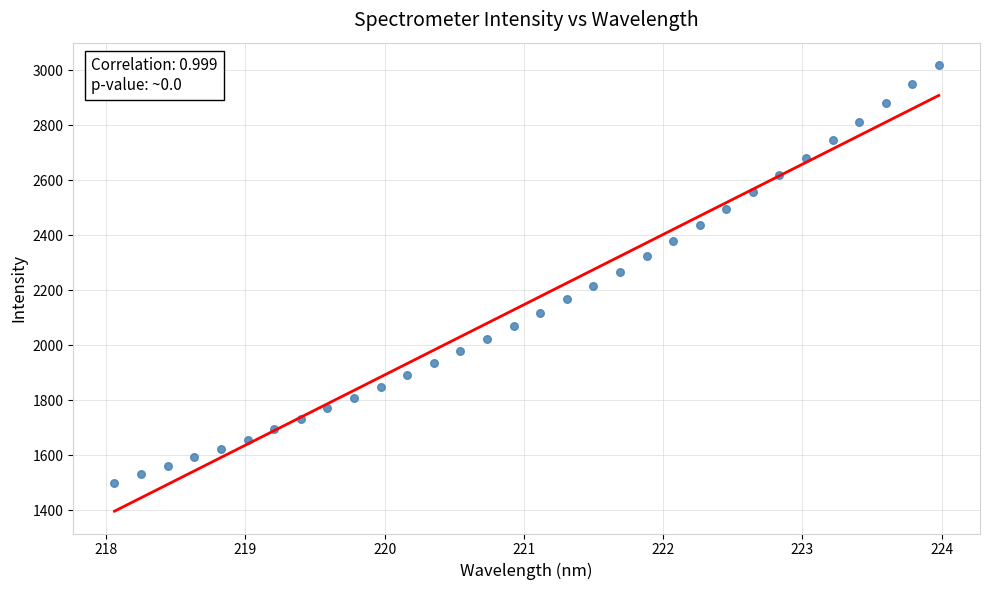

What is the range of X values (max minus min)?

5.9